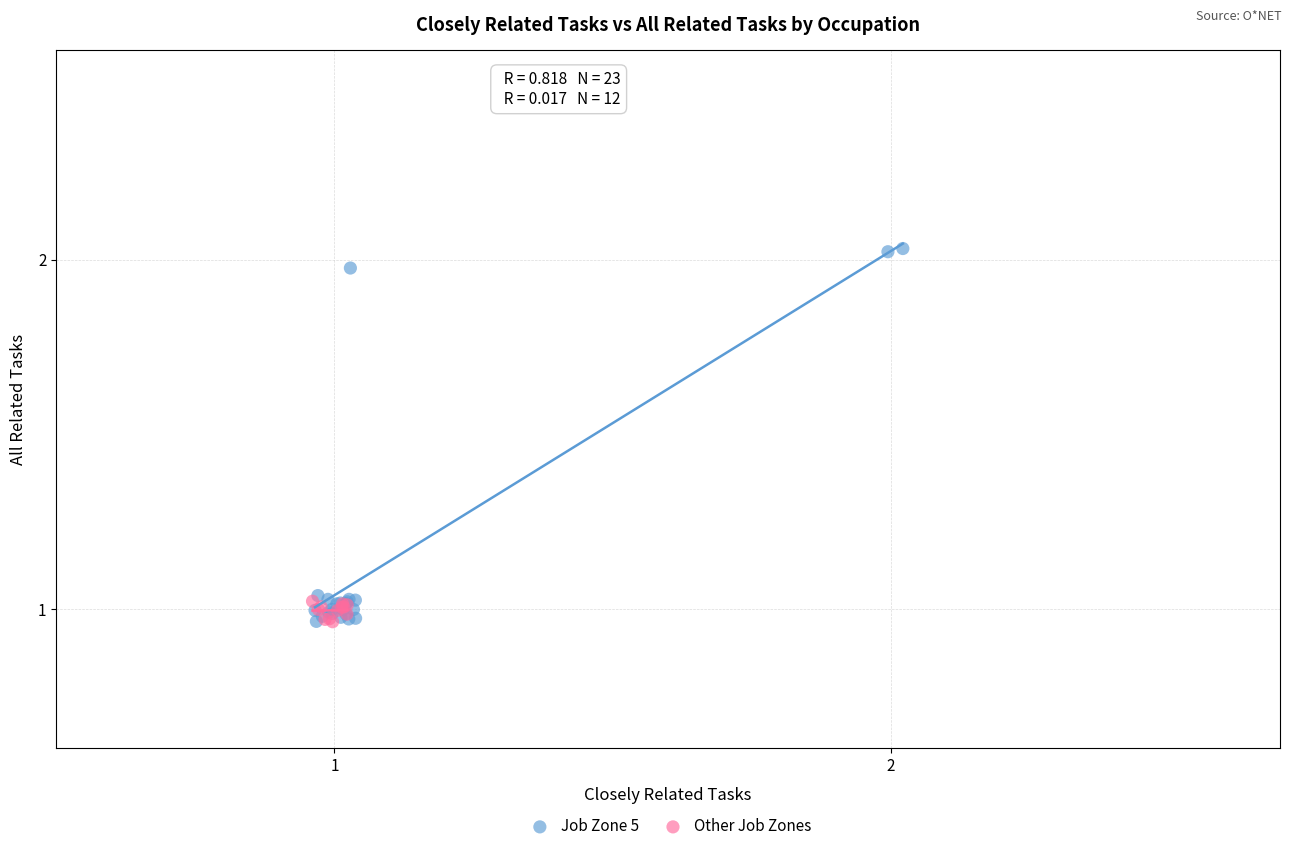

Which series has the widest spread of Y values?

Job Zone 5